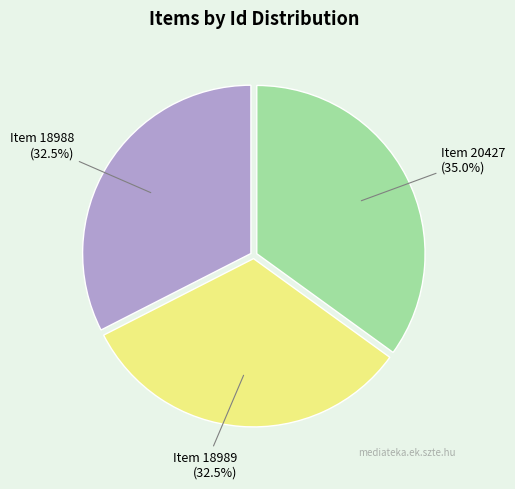

To the nearest percent, what is the average slice percentage?

33%